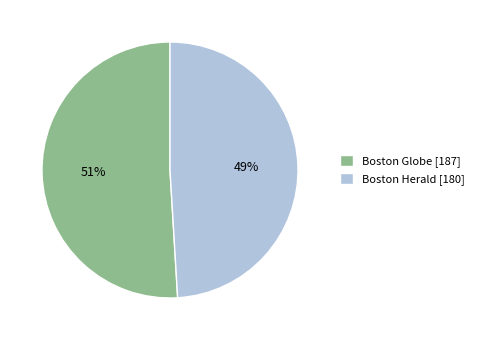

Do Boston Herald [180] and Boston Globe [187] together represent more than half of the pie?

Yes